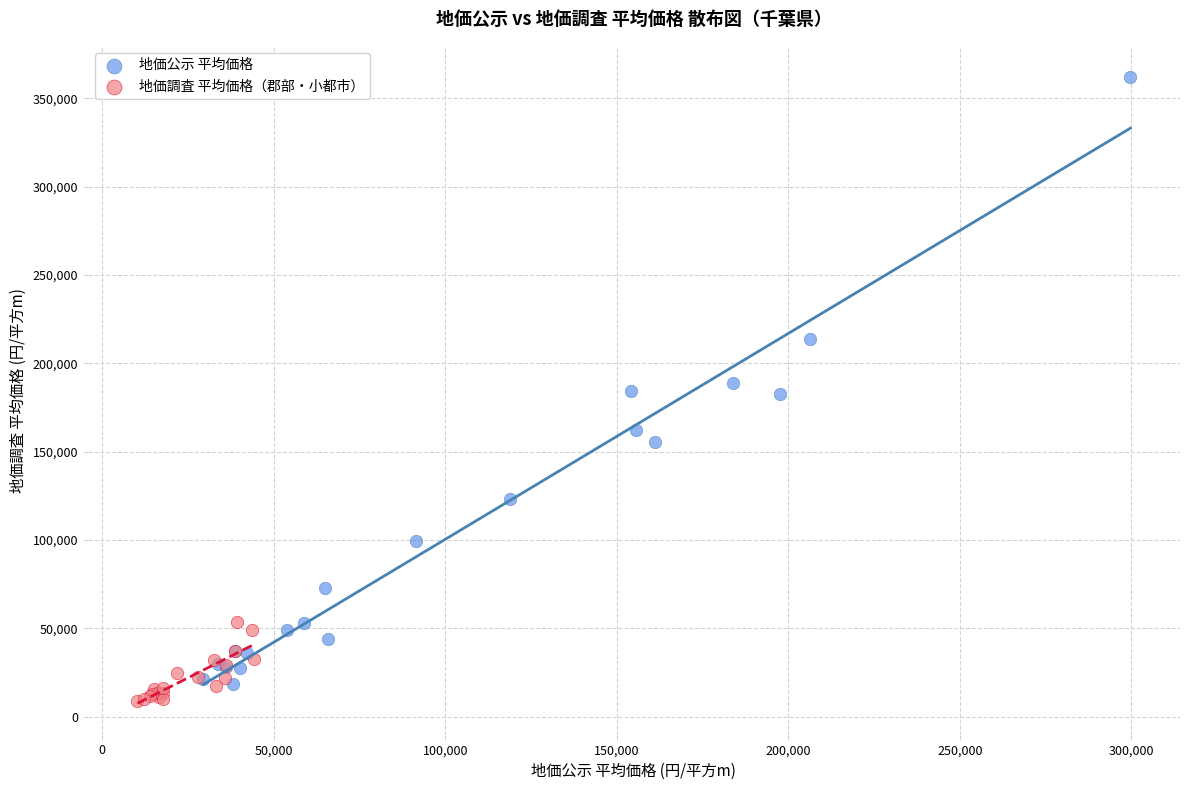

What are all the series names shown in the legend?

地価公示 平均価格, 地価調査 平均価格（郡部・小都市）